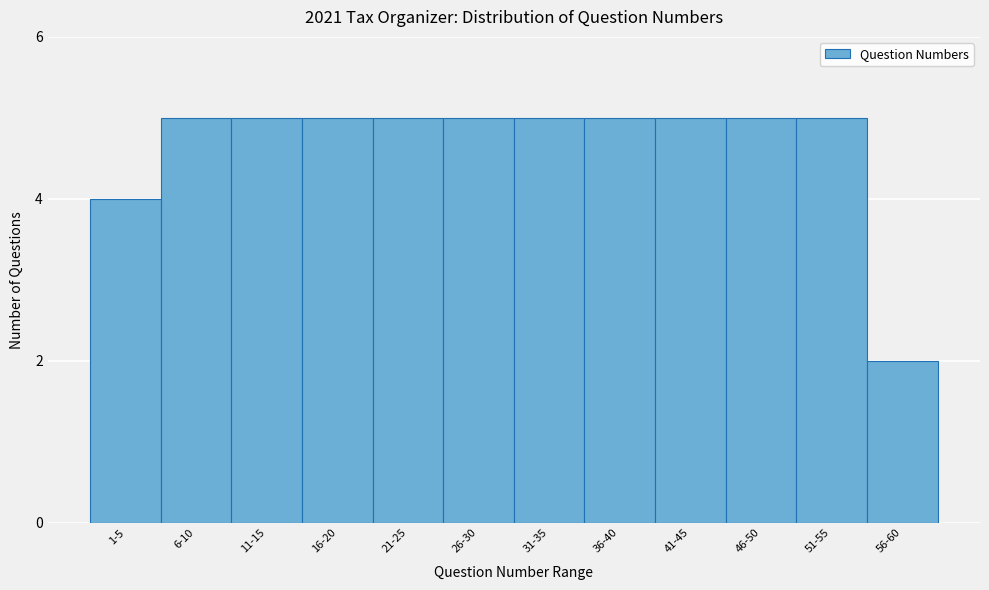

Reading left to right, transcribe all the data shown in this chart.

1-5=4	6-10=5	11-15=5	16-20=5	21-25=5	26-30=5	31-35=5	36-40=5	41-45=5	46-50=5	51-55=5	56-60=2